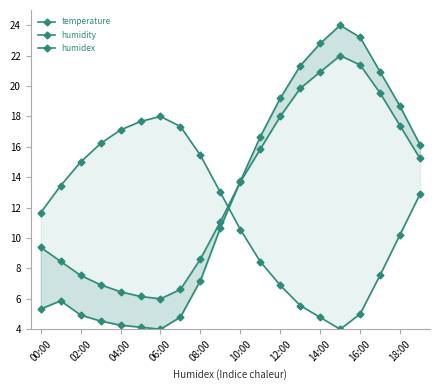

At which label does temperature reach its peak?

15